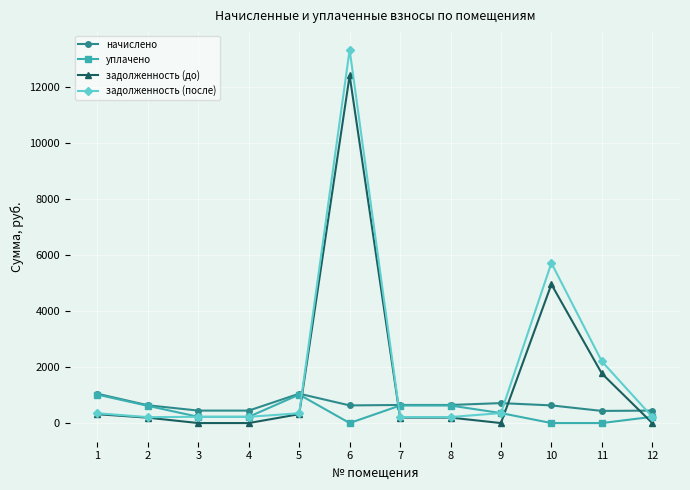

Does the chart have visible grid lines?

Yes